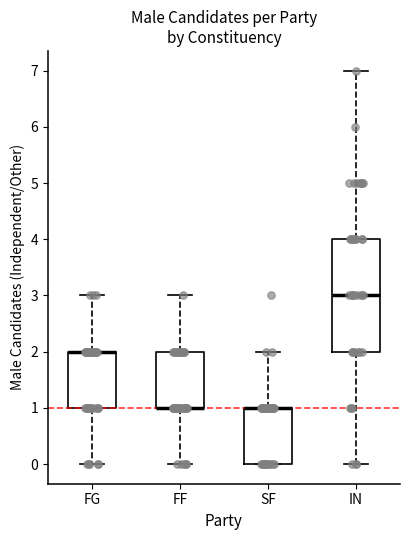

Comparing the boxes themselves (not the whiskers), which one is the tallest?

IN